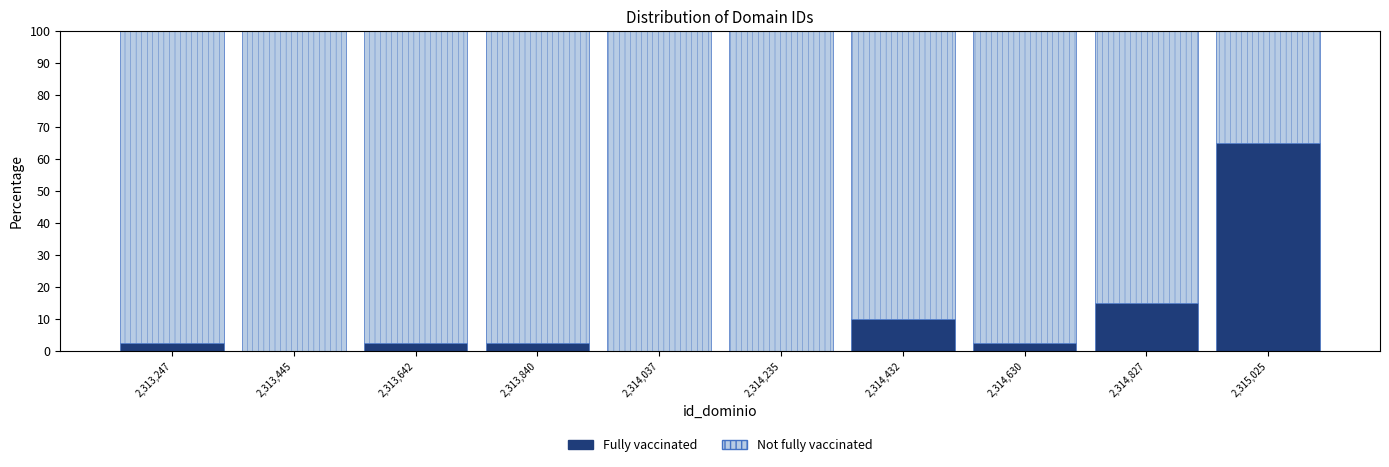

Reading left to right, transcribe this chart: for each stacked bar, give the range it covers on the x-axis and its total height. Neither the bar edges nor the heights are printed on the chart, so give them approximately, as read against the axes.

2313140 to 2313340: 100
2313340 to 2313540: 100
2313540 to 2313740: 100
2313740 to 2313940: 100
2313940 to 2314140: 100
2314140 to 2314340: 100
2314340 to 2314540: 100
2314540 to 2314720: 100
2314720 to 2314920: 100
2314920 to 2315120: 100